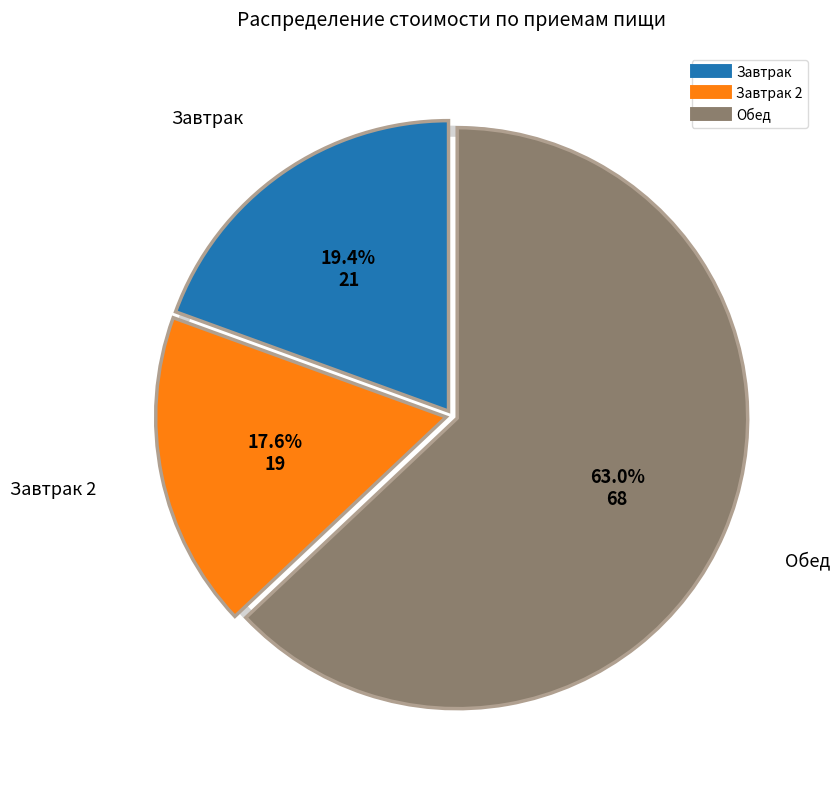

Between Обед and Завтрак 2, which is larger?

Обед